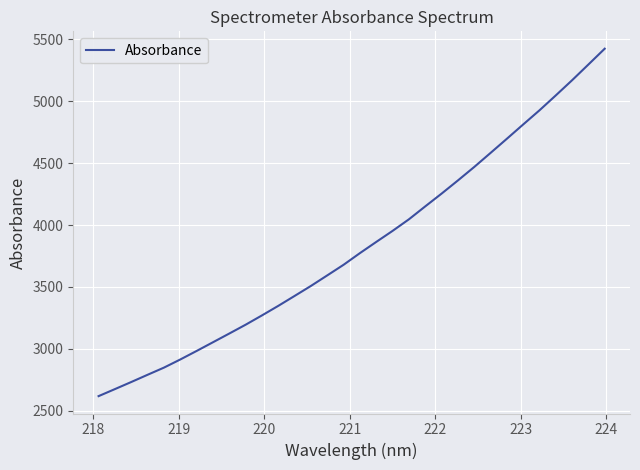

What is the maximum value shown in the chart?

5423.2